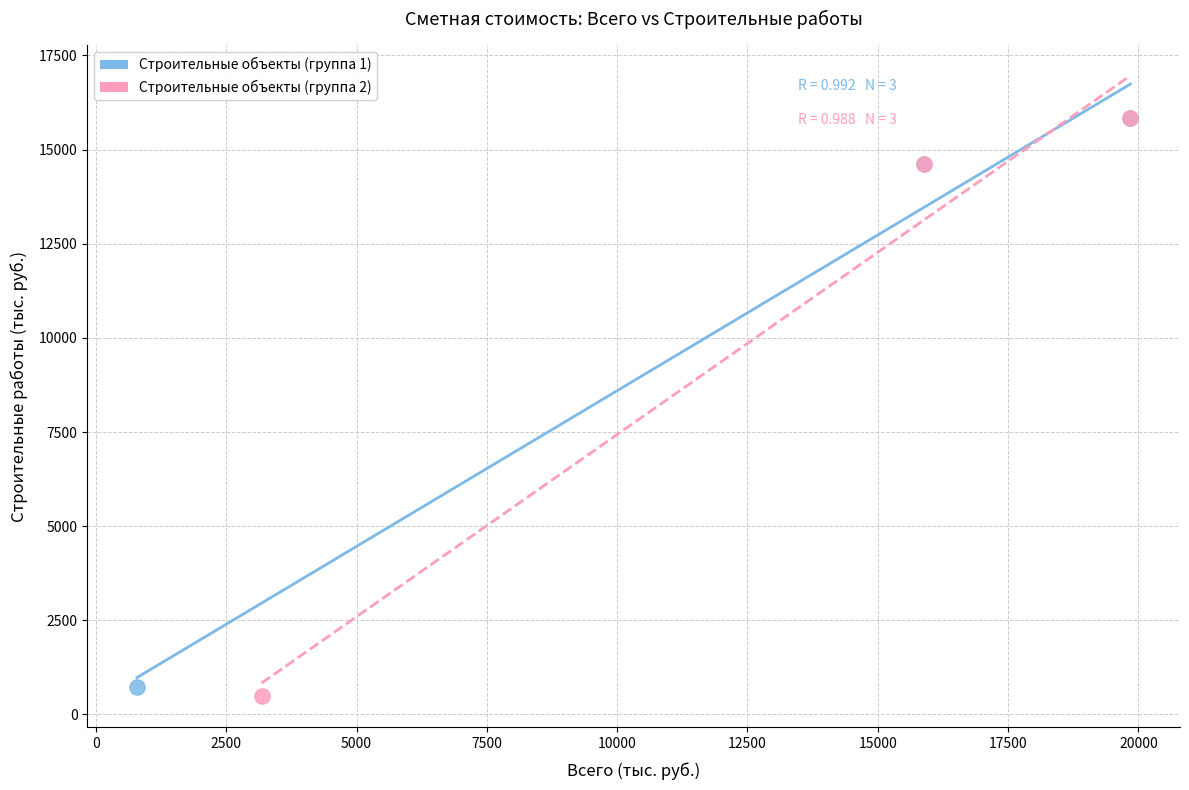

What are all the series names shown in the legend?

Строительные объекты (группа 1), Строительные объекты (группа 2)